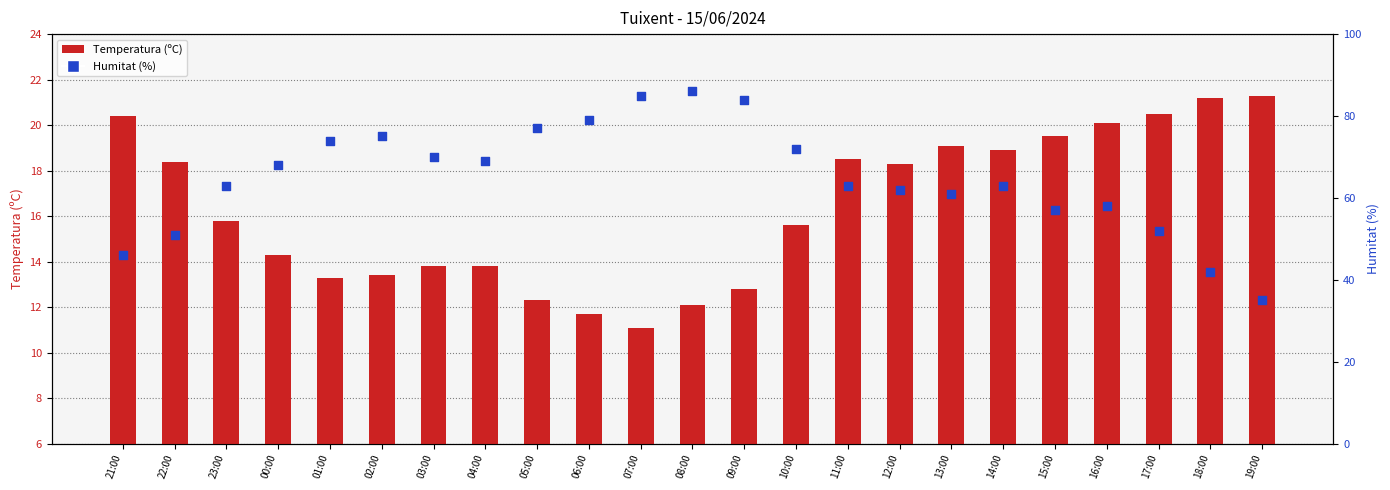

Which series contains the highest Y value?

Humitat (%)